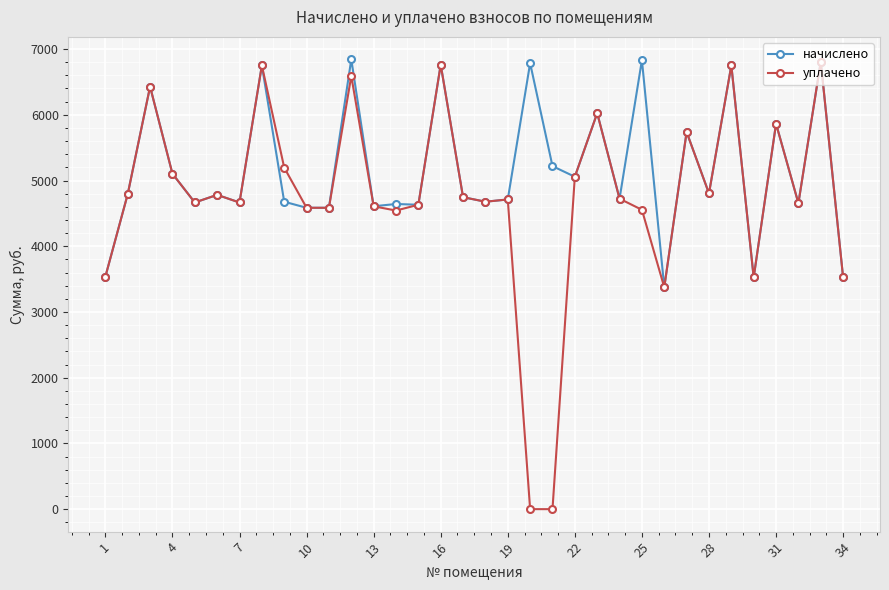

Which series has the widest spread of values?

уплачено